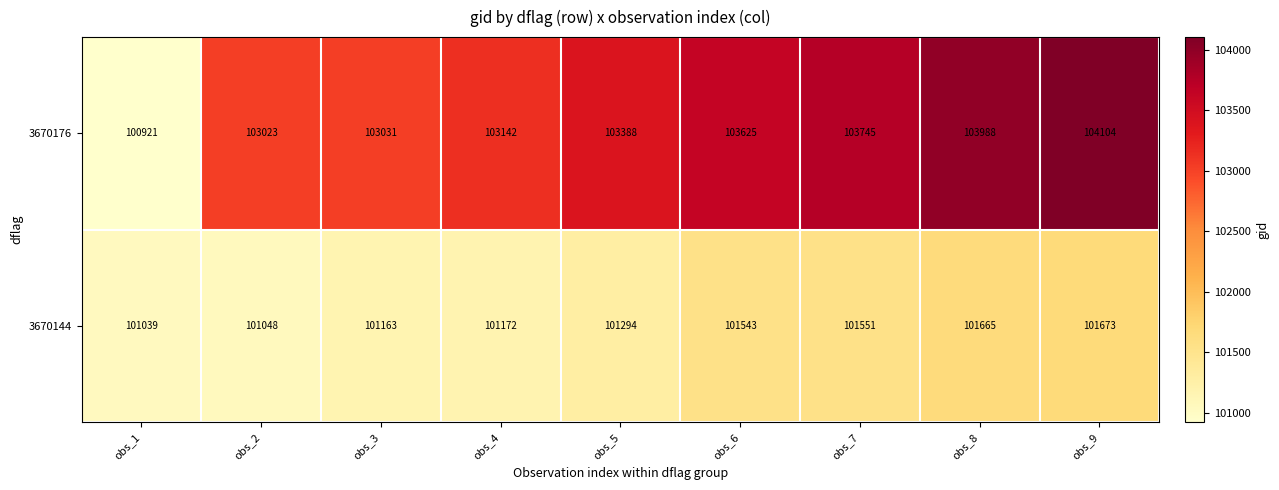

Count the number of data series in this chart.

2